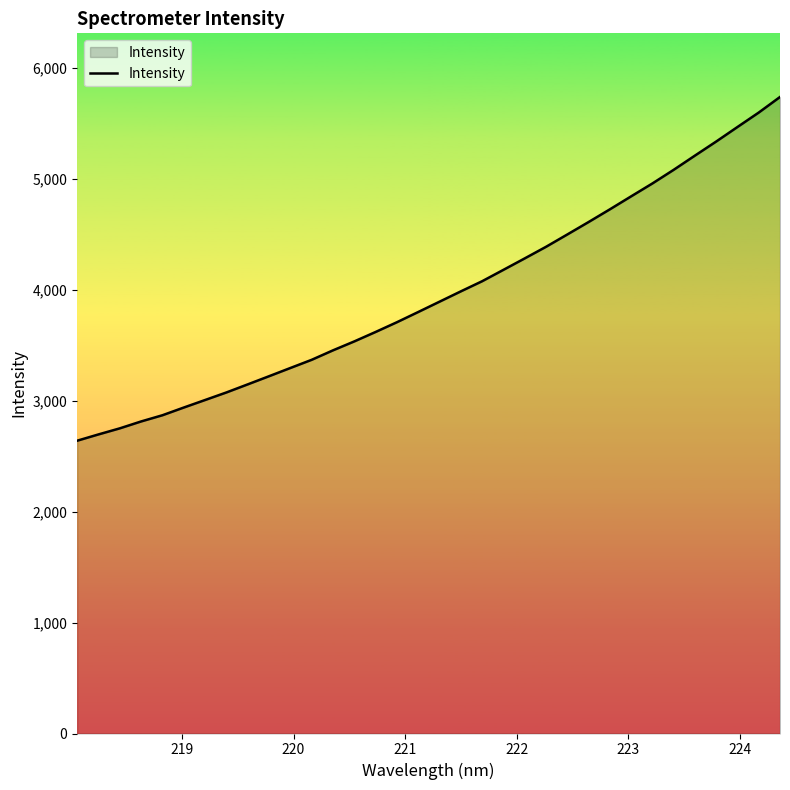

What is the difference between the maximum and minimum values?

3099.5